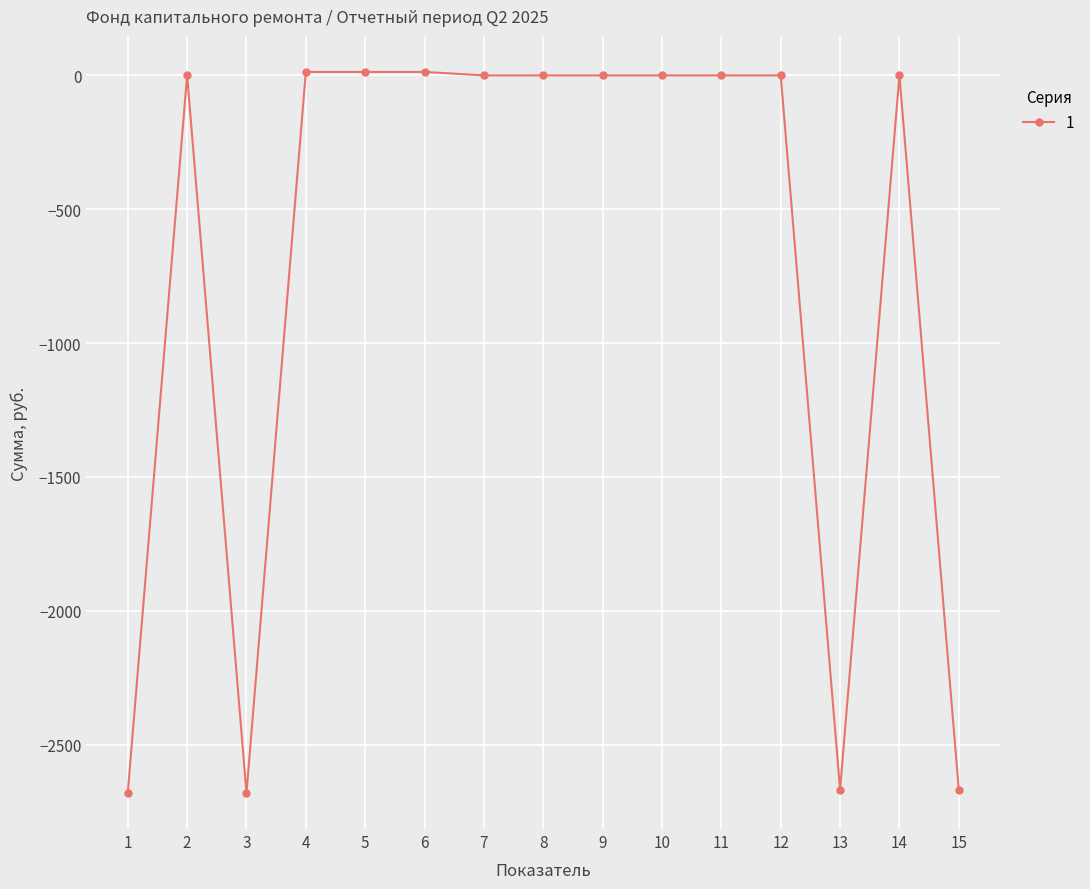

What is the smallest value displayed?

-2680.9